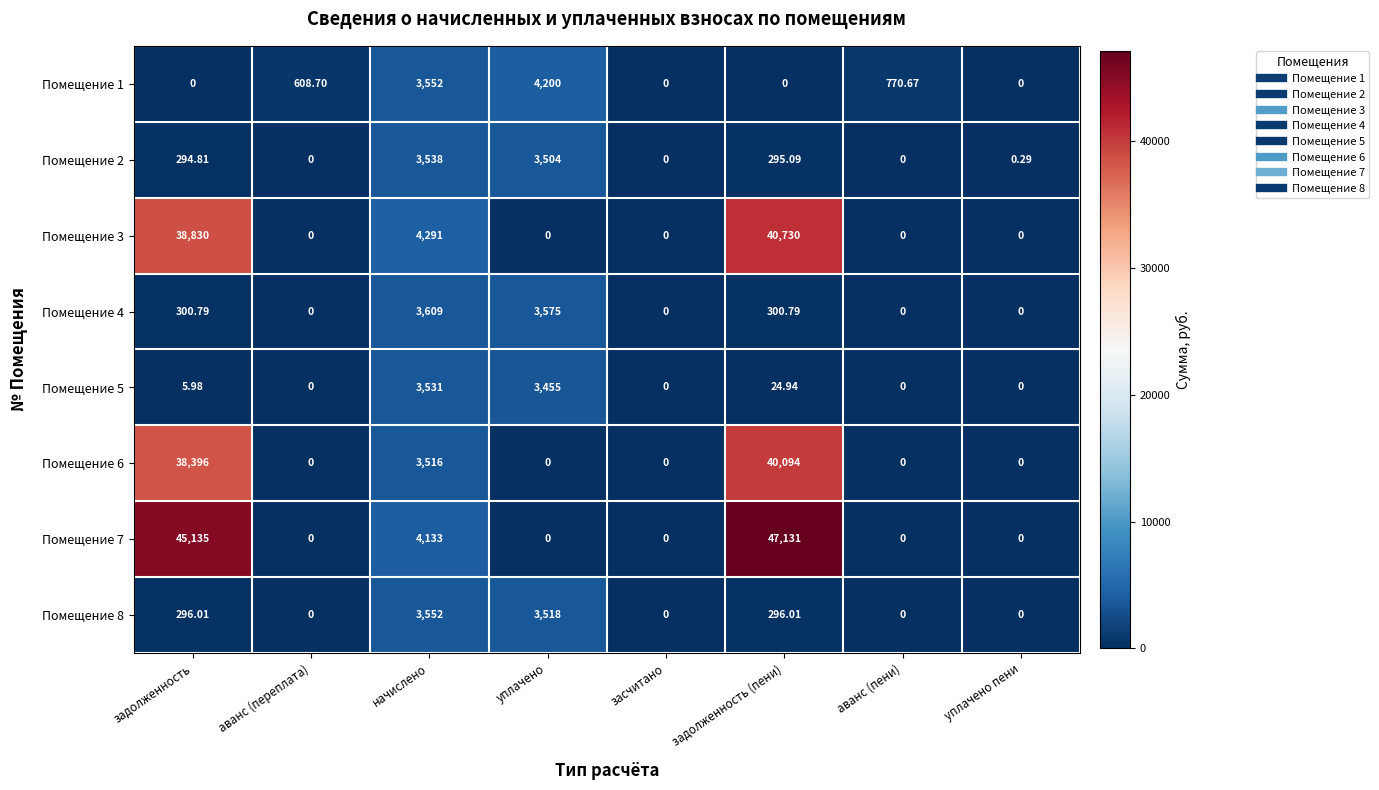

Is the value of Помещение 2 at задолженность (пени) greater than the value of Помещение 3 at уплачено пени?

Yes